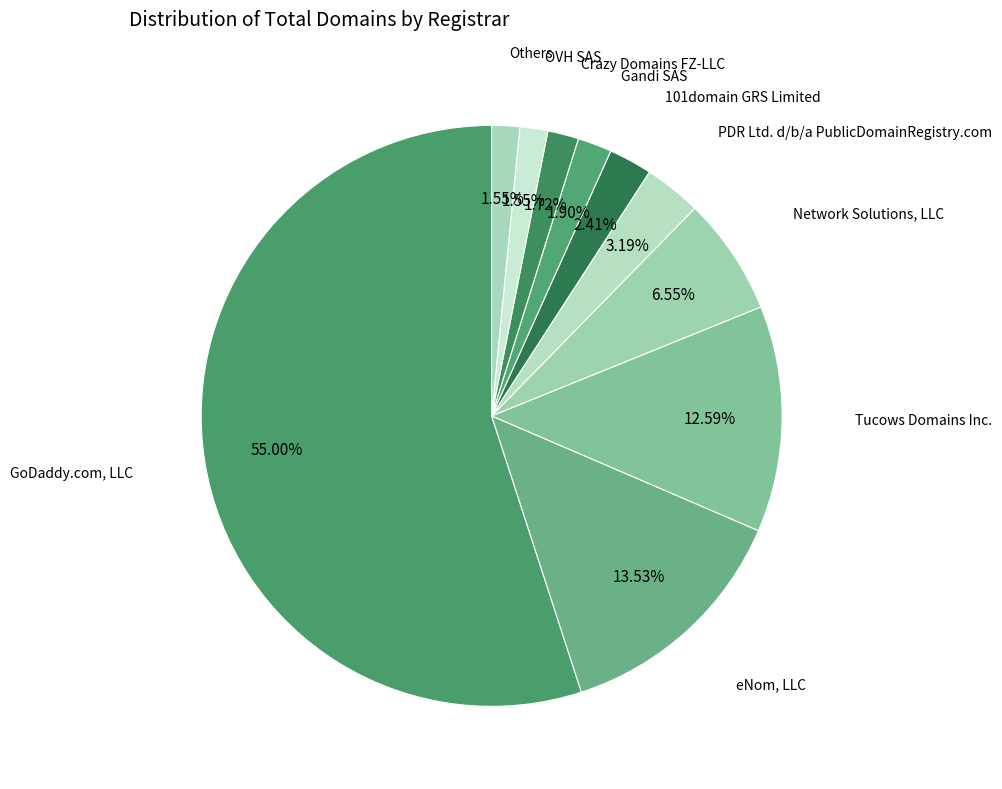

How many segments does this pie chart have?

10